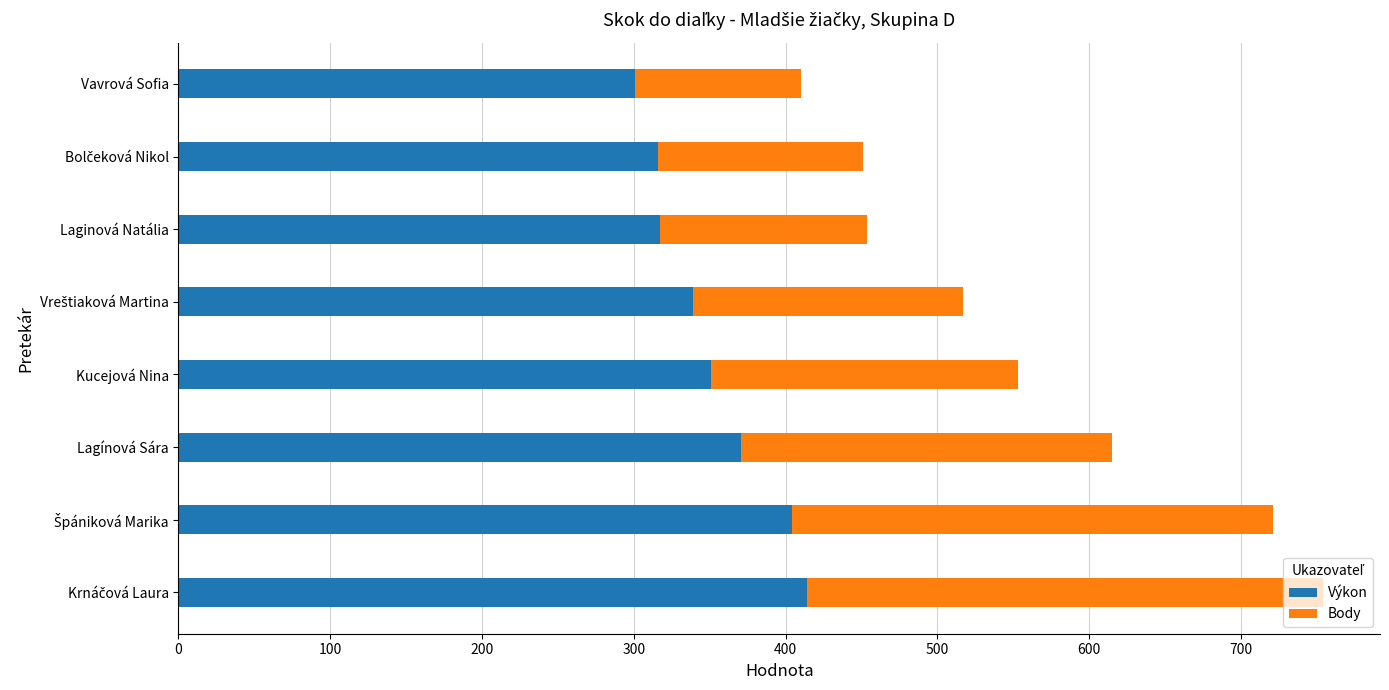

What is the sum of all Výkon values?

2813